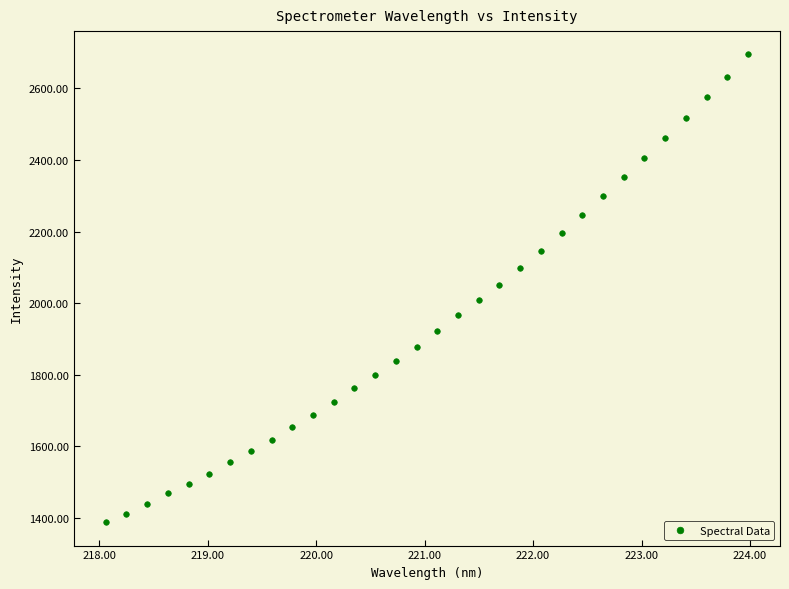

What is the range of Y values (max minus min)?

1306.6